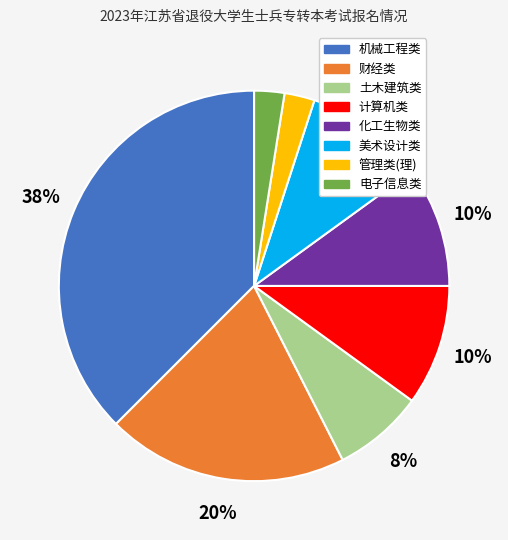

Between 美术设计类 and 电子信息类, which is larger?

美术设计类